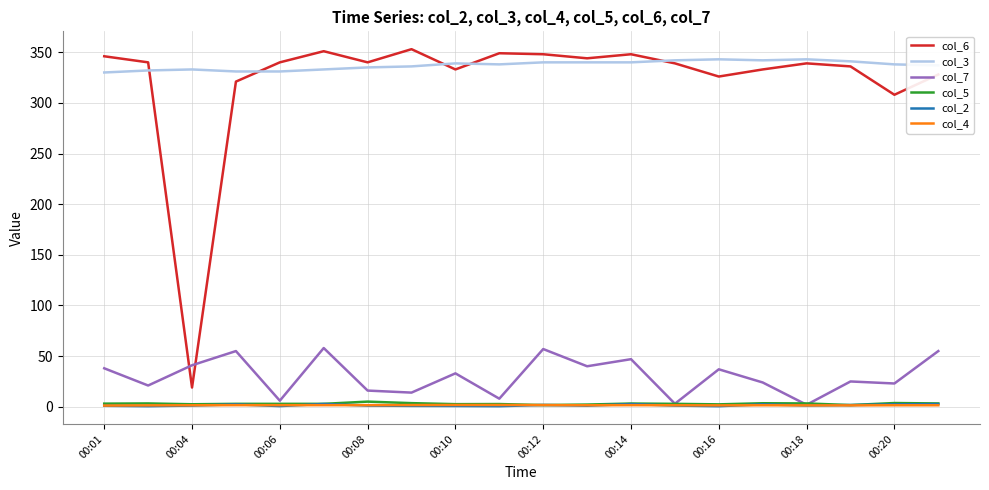

What is the maximum value for col_3?

343.0